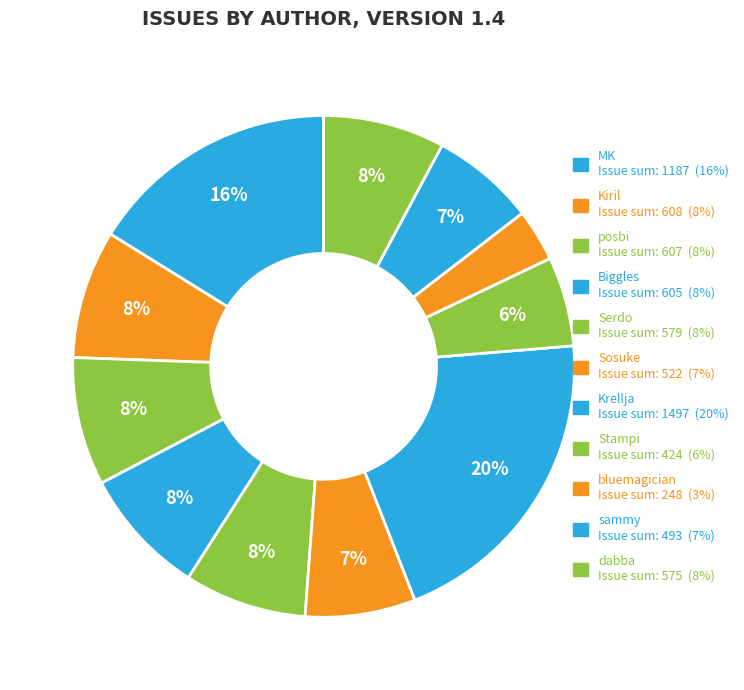

Count the number of slices in the pie.

11